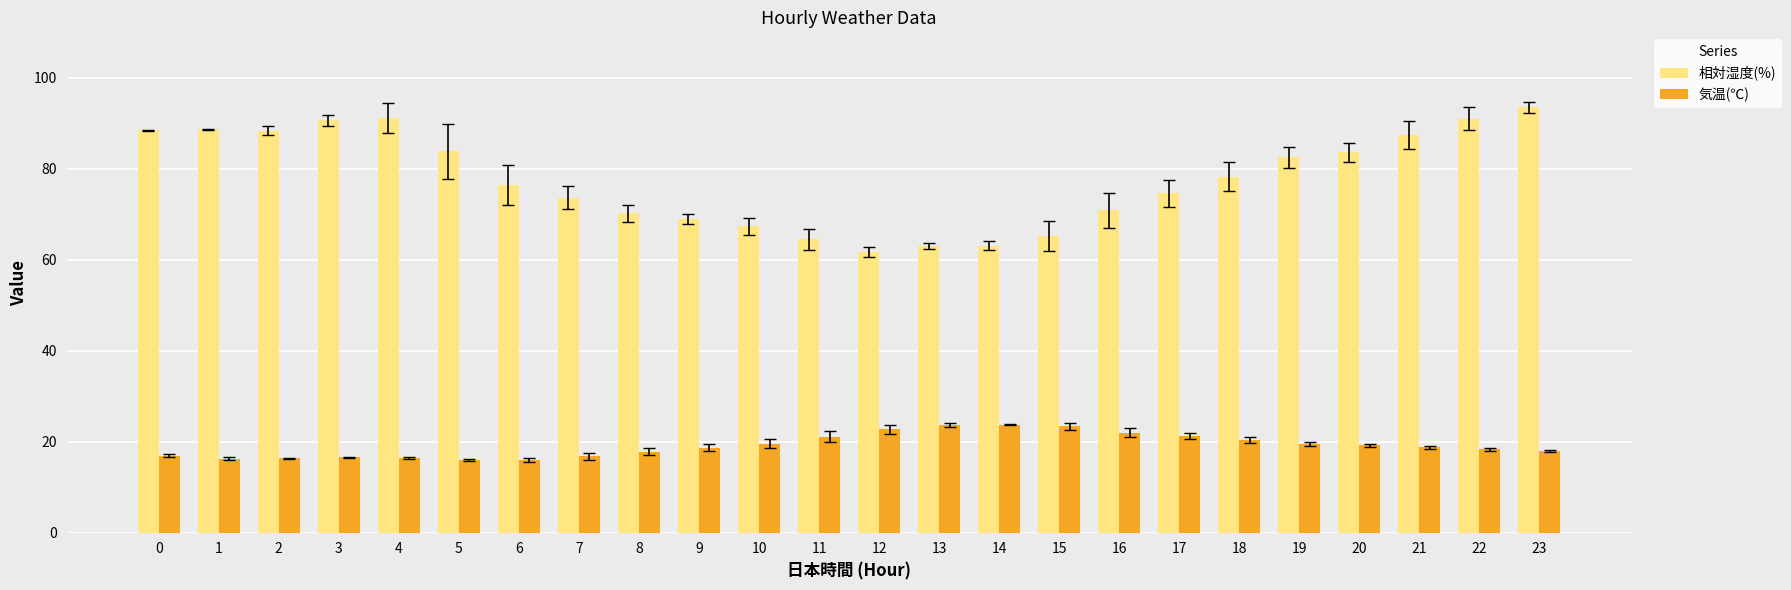

Is it true that 相対湿度(%) equals 98.4 at 14?

False